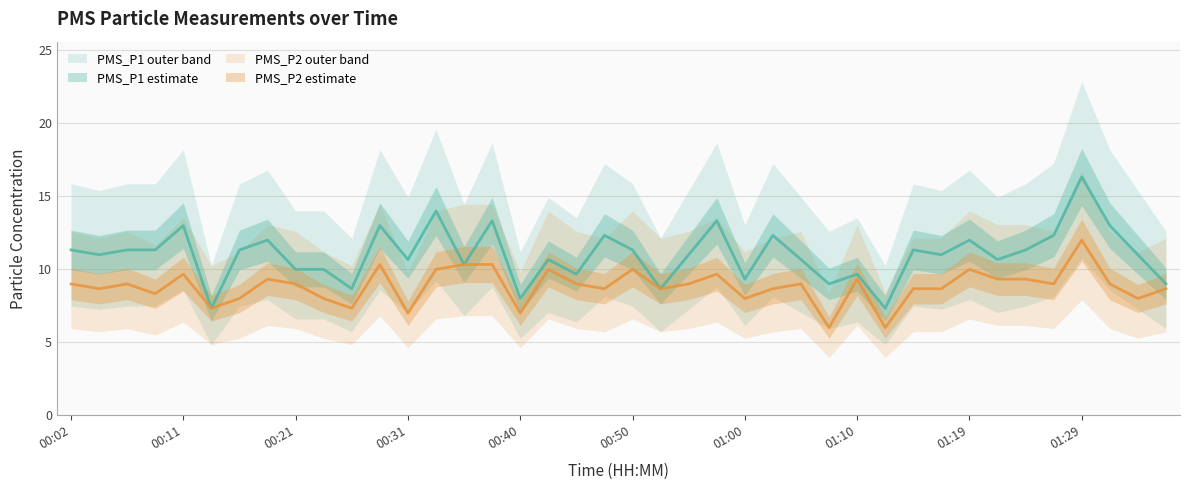

How many lines are shown in the chart?

2